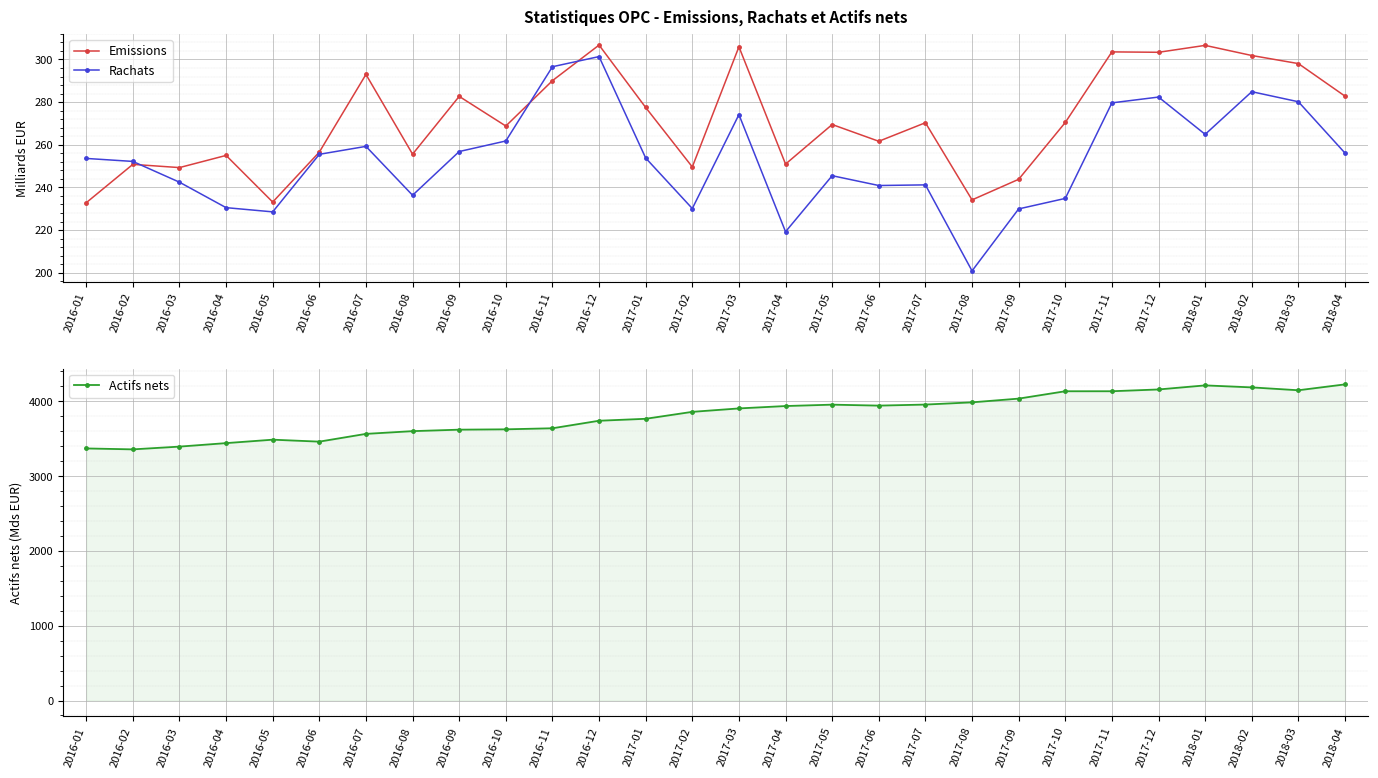

In Rachats, how many points are higher than both neighbors (excluding endpoints)?

7